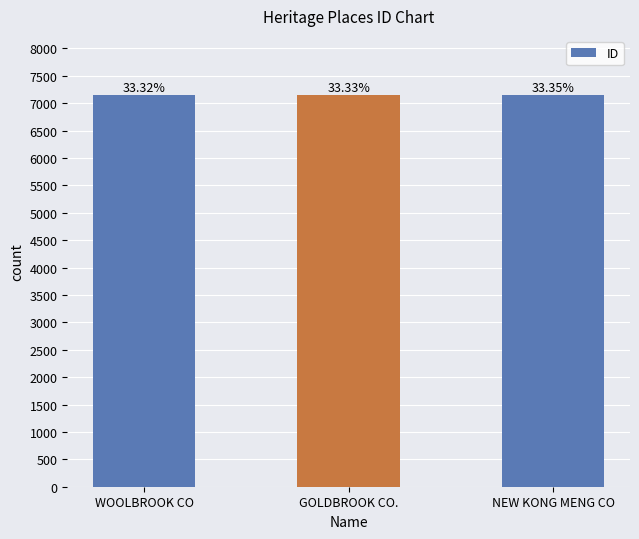

What is the average value?

7151